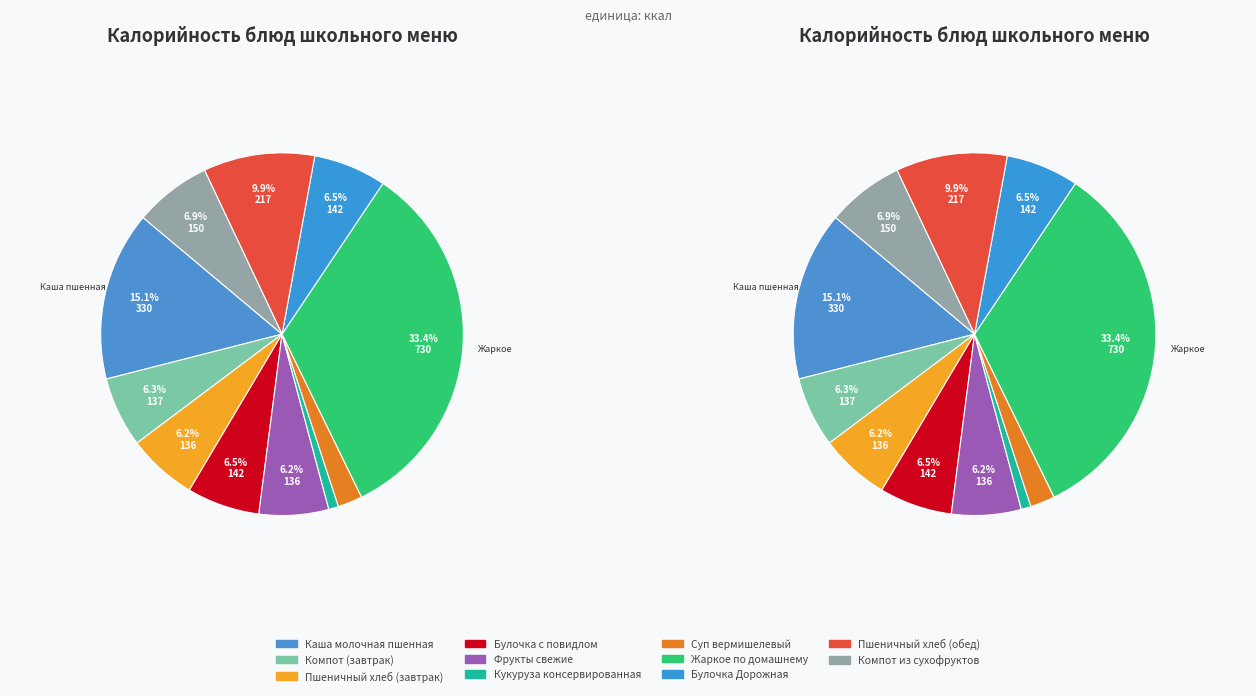

True or false: Жаркое по домашнему accounts for 19% of the total.

False